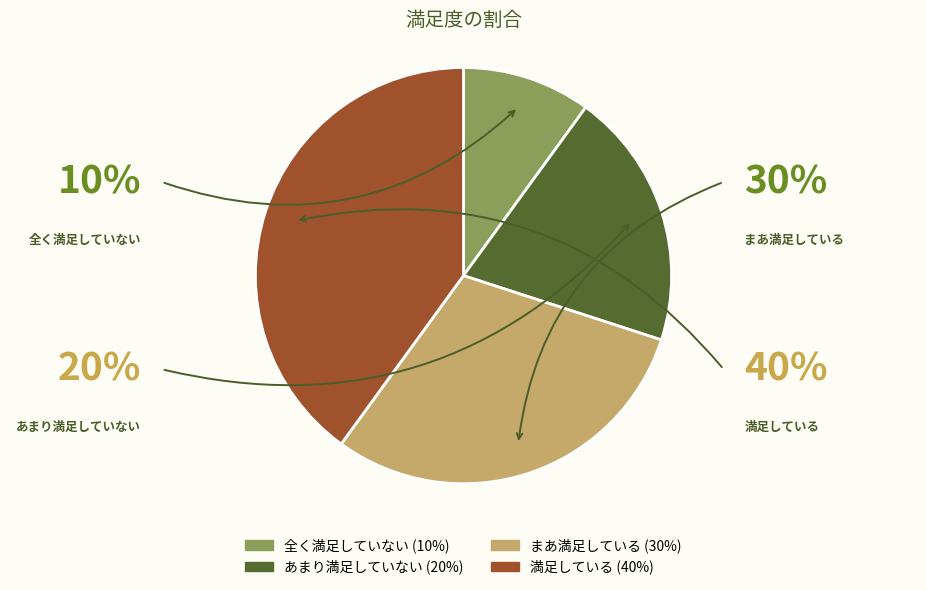

To the nearest percent, what portion does あまり満足していない represent?

20%